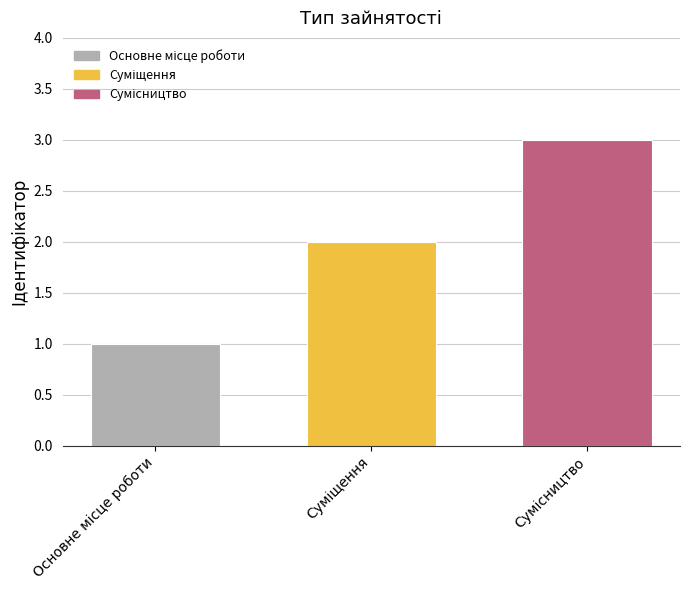

What is the value of the 1st bar from the left?

1